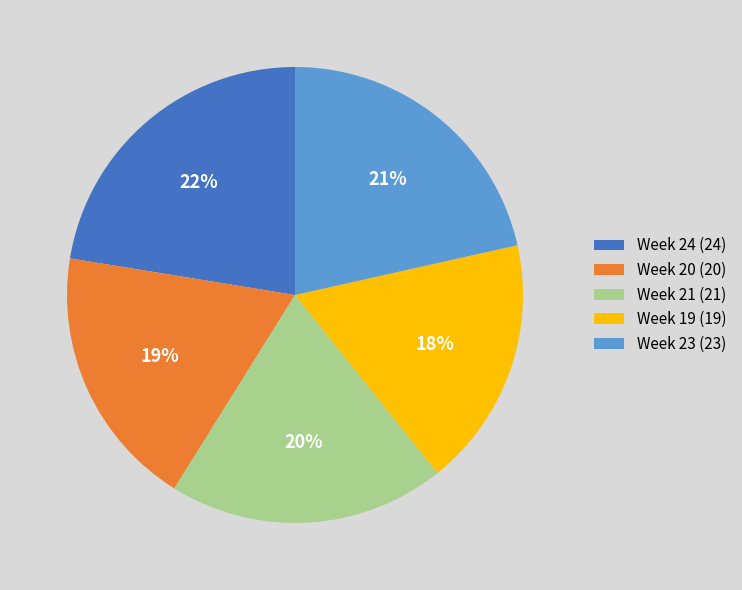

How many segments does this pie chart have?

5